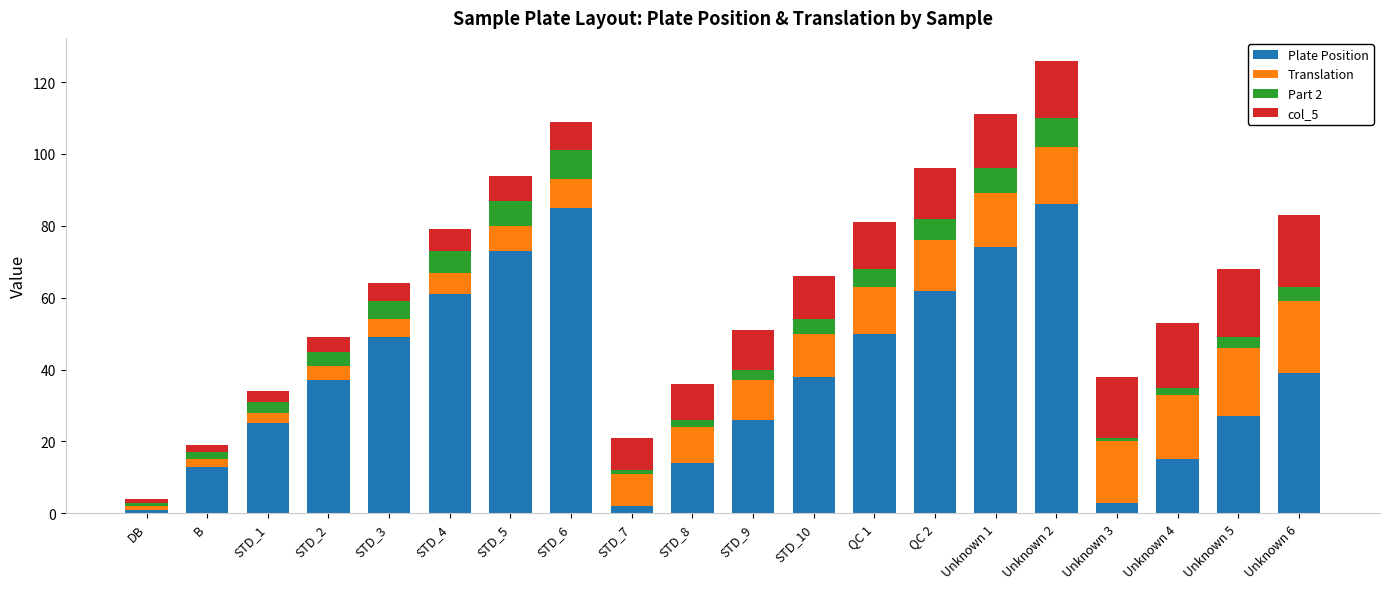

At which category is the sum across all series the highest?

Unknown 2